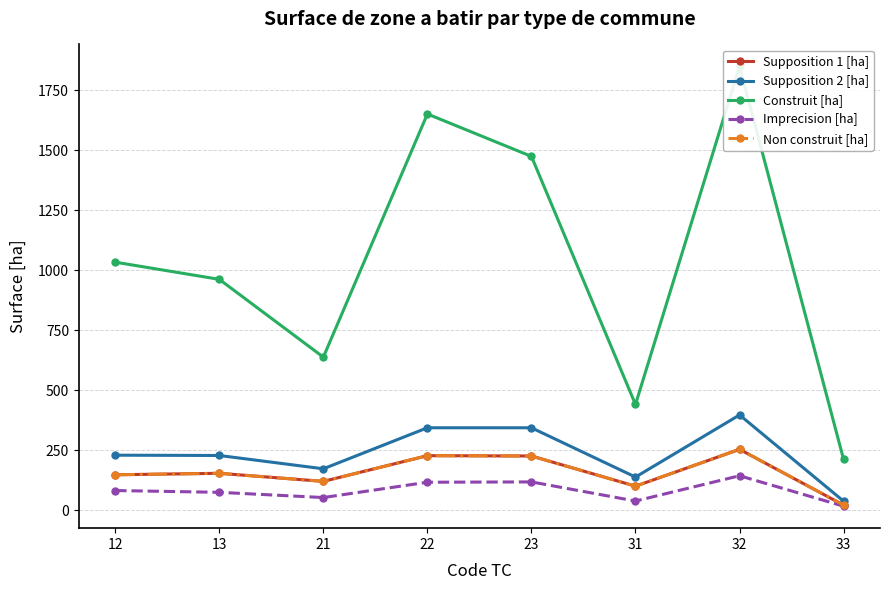

What is the average value of the Non construit [ha] series?

155.8